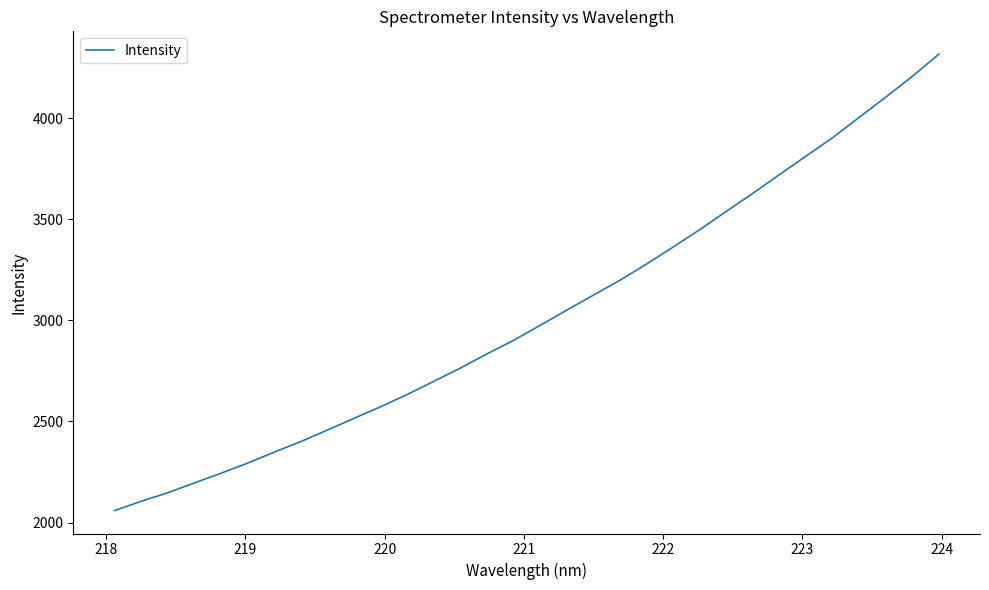

What is the greatest value displayed?

4316.0